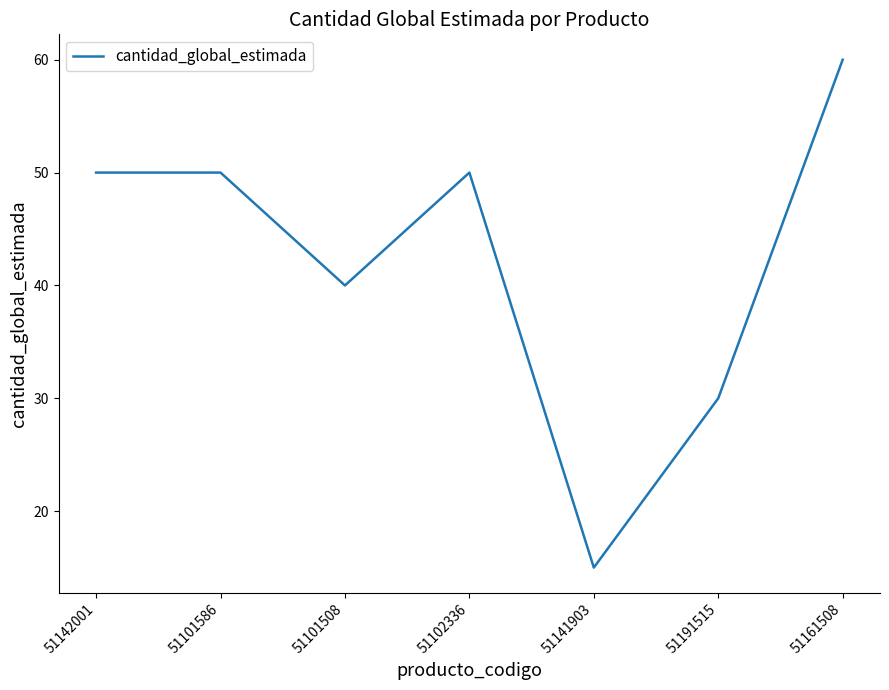

The value at 51141903 is 15. True or false?

True